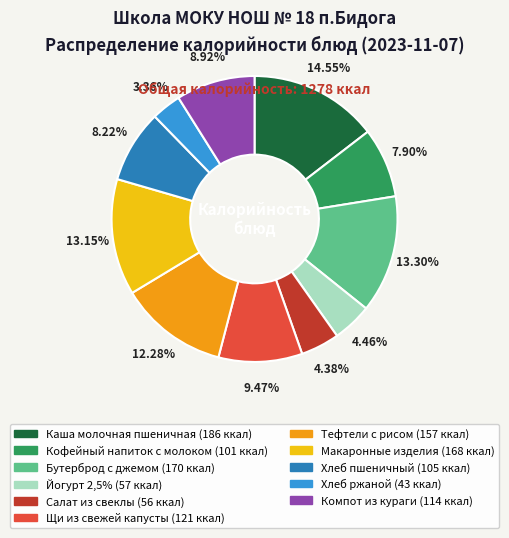

What is the smallest slice in the pie chart?

Хлеб ржаной